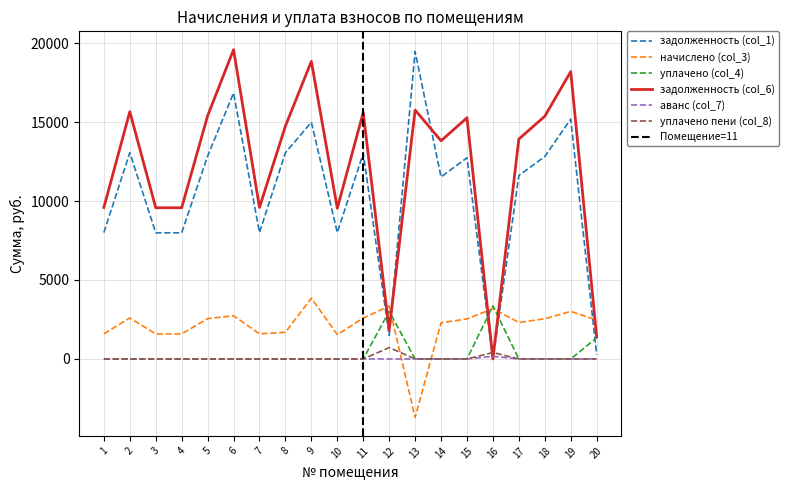

Count the number of data series in this chart.

6